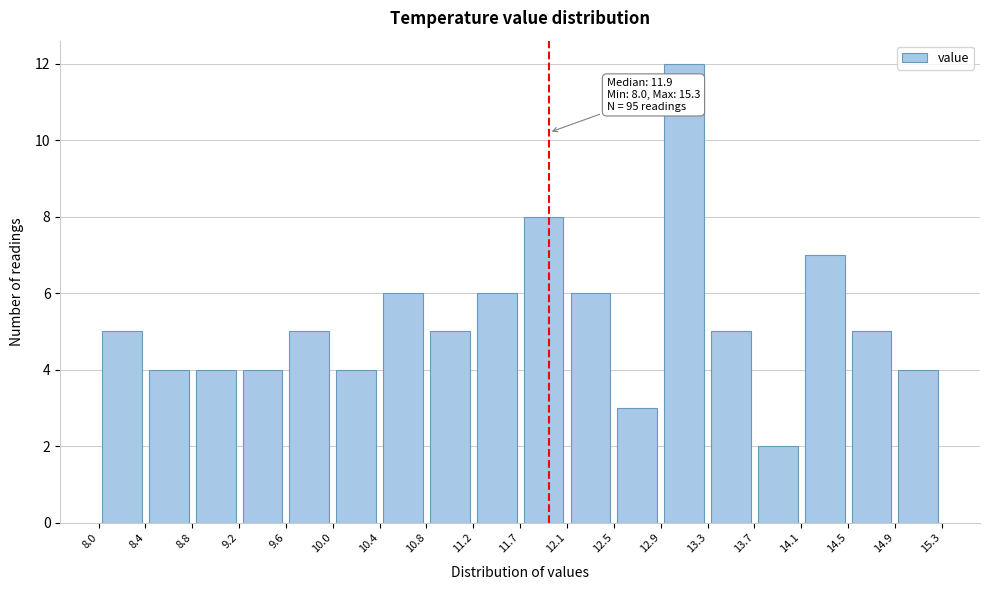

Which range on the x-axis has the tallest bar?

12.9 to 13.3